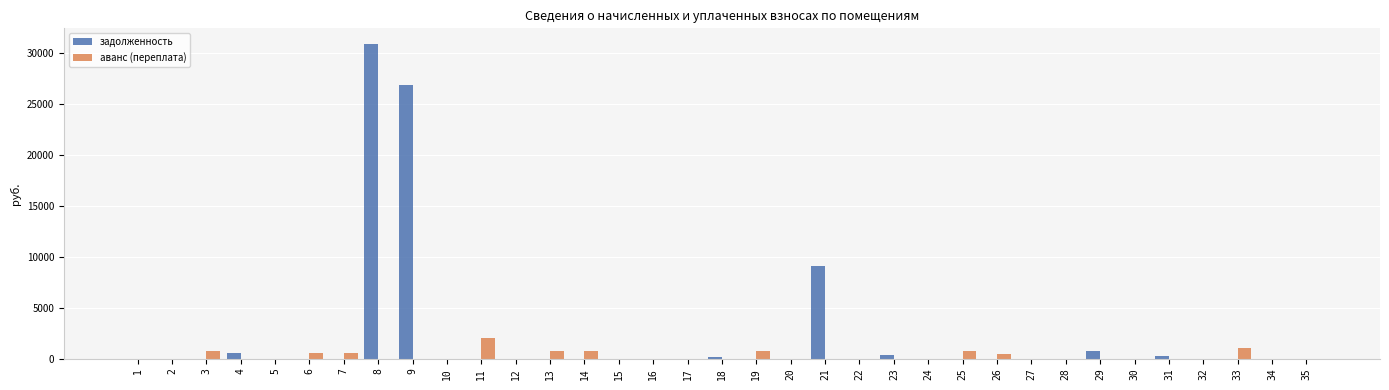

What is the greatest value displayed?

30849.1